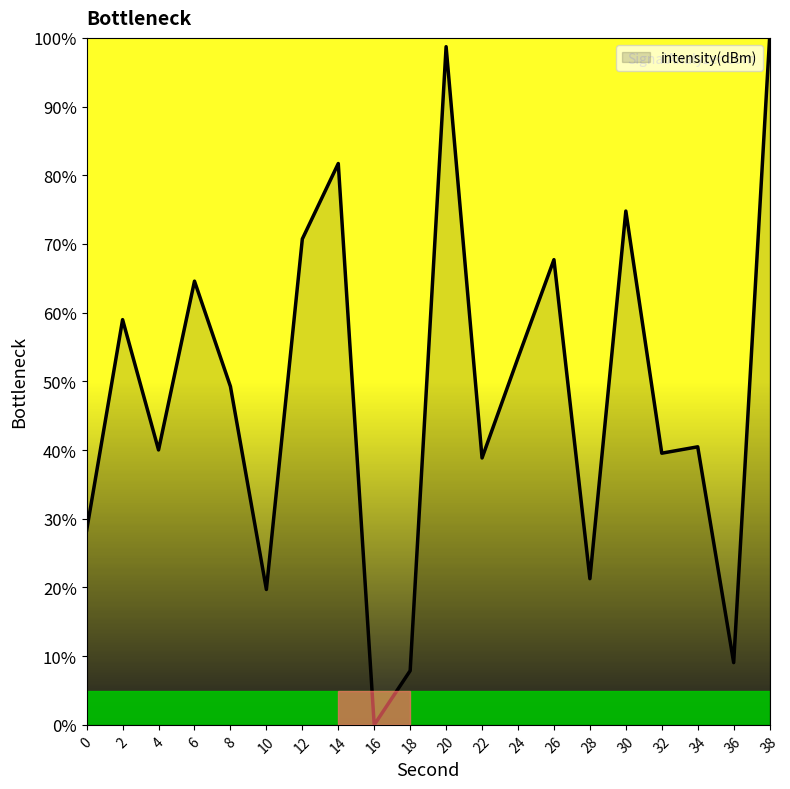

What is the change in value from 14 to 26?

-14.0